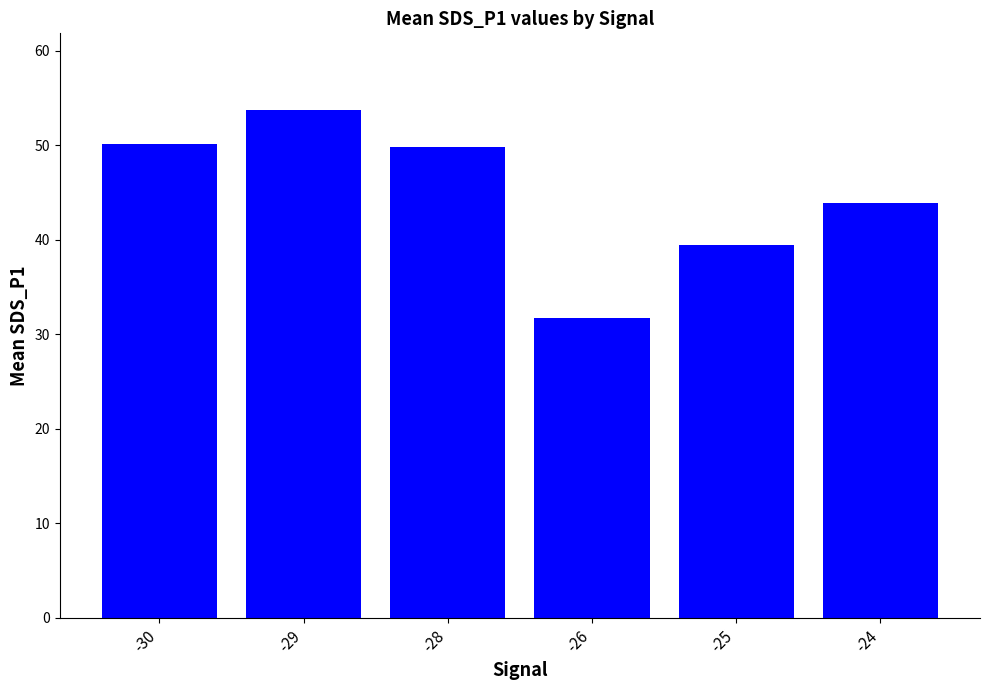

The chart shows a value of 43.9 at -24. True or false?

True